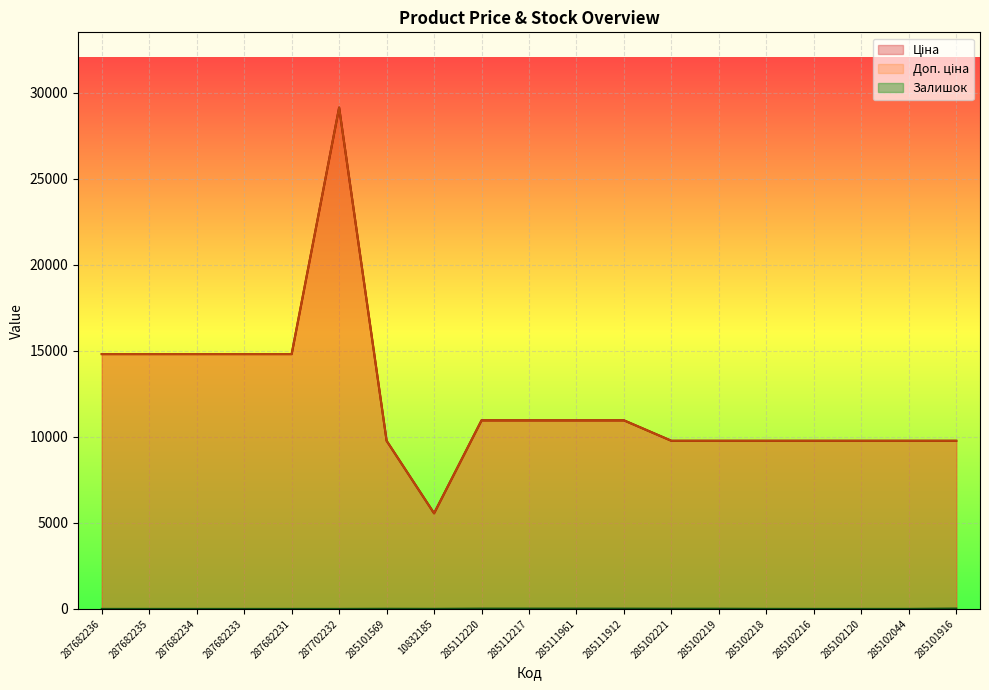

At 285111912, list the series in order from smallest to largest.

Залишок, Ціна, Доп. ціна